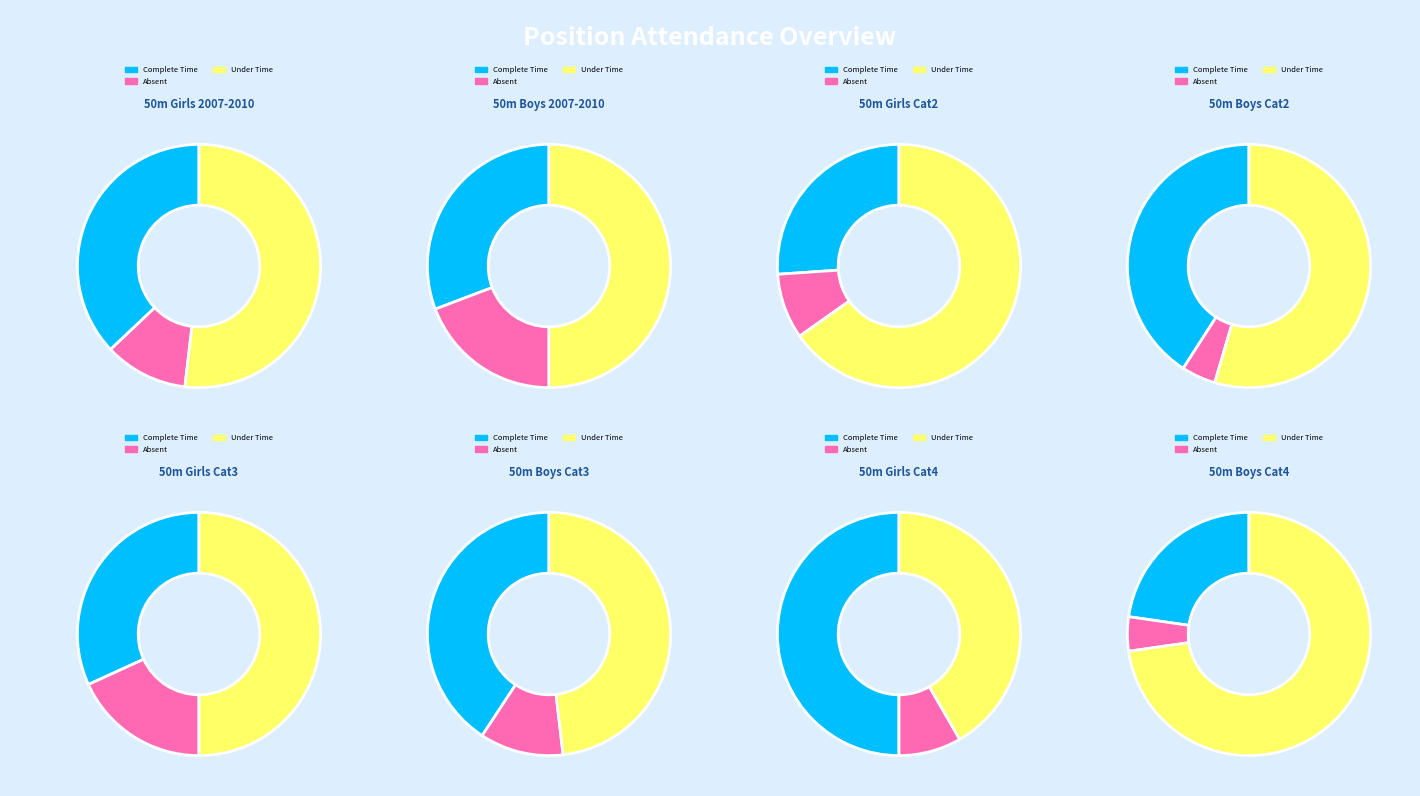

True or false: 2008 accounts for 20% of the total.

False